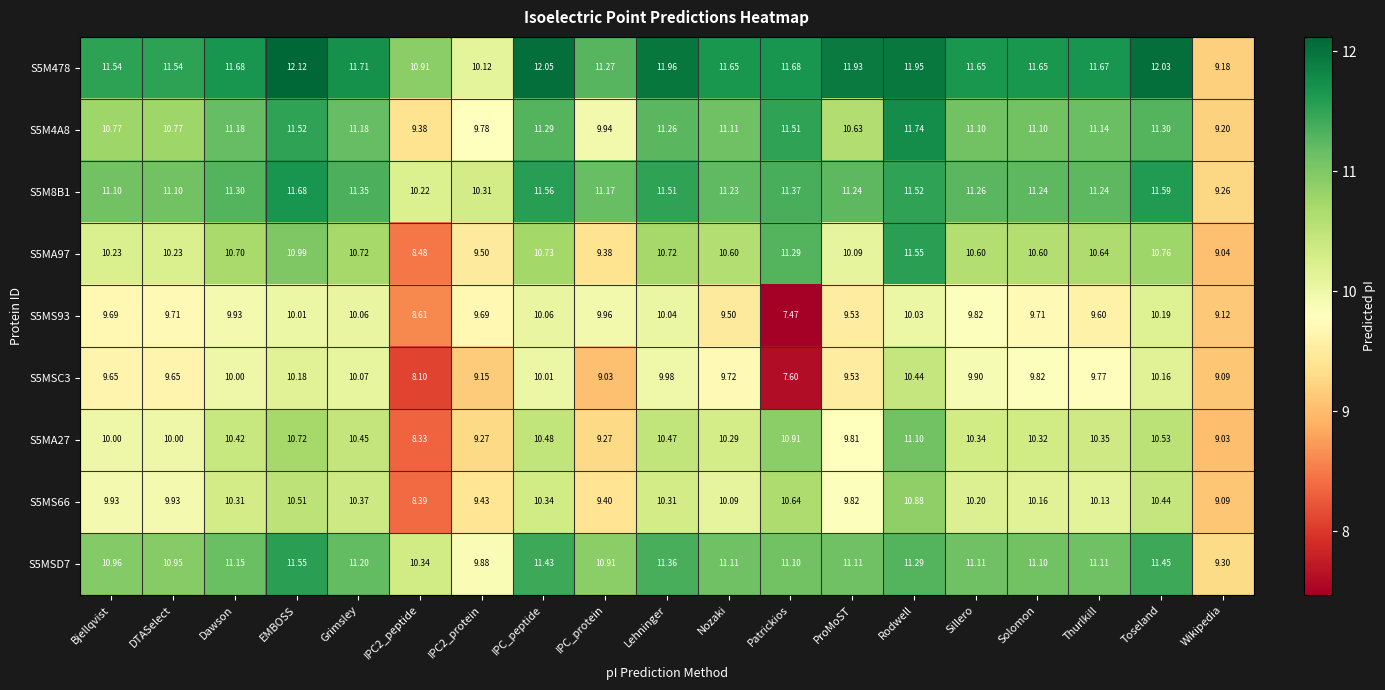

How many distinct data groups are displayed?

9